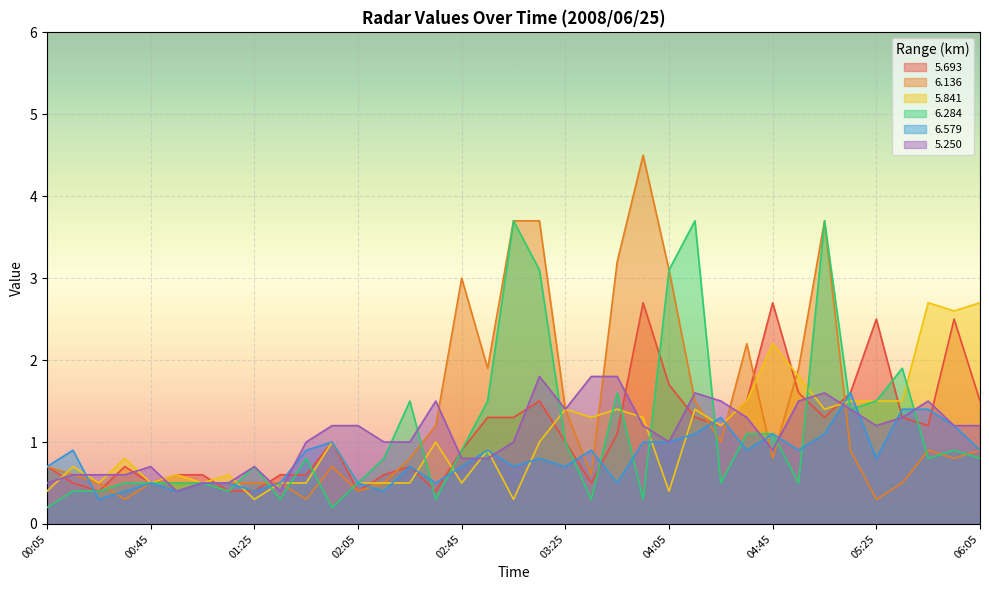

What are all the series names shown in the legend?

5.693, 6.136, 5.841, 6.284, 6.579, 5.250